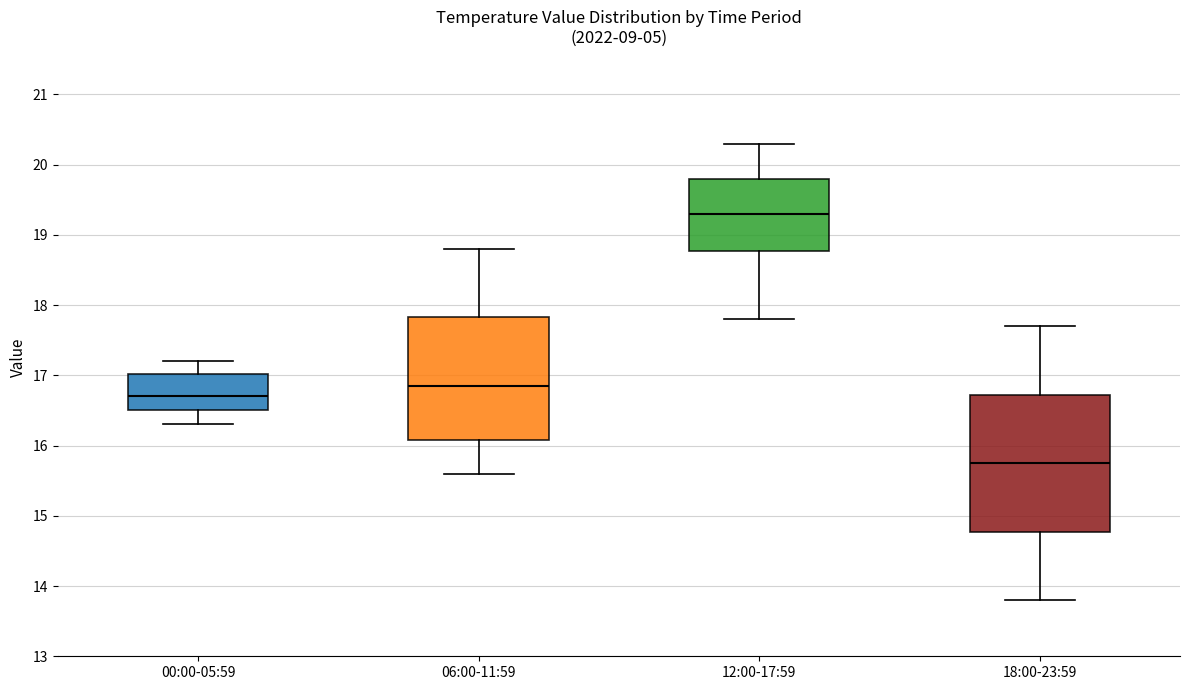

Comparing the boxes themselves (not the whiskers), which one is the tallest?

18:00-23:59